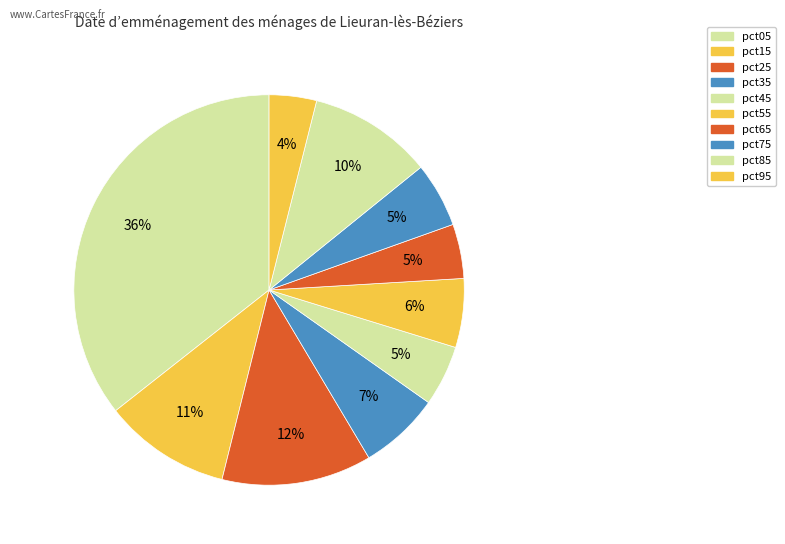

What percentage is the pct55 slice, to the nearest percent?

6%